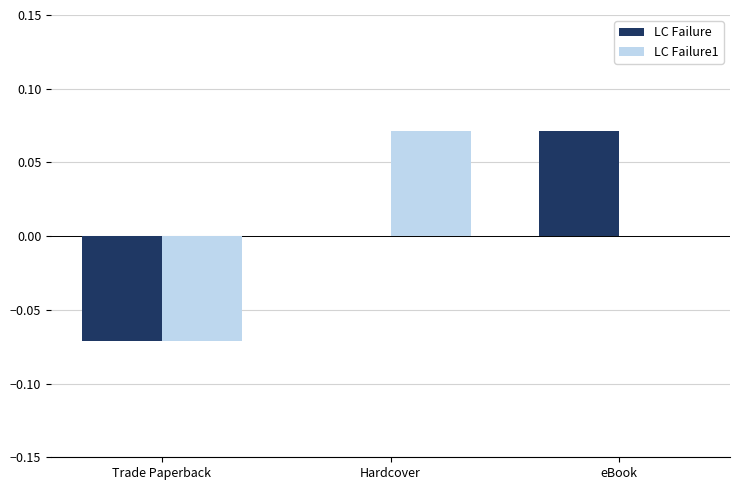

Is it true that LC Failure1 equals -0.0 at Trade Paperback?

False